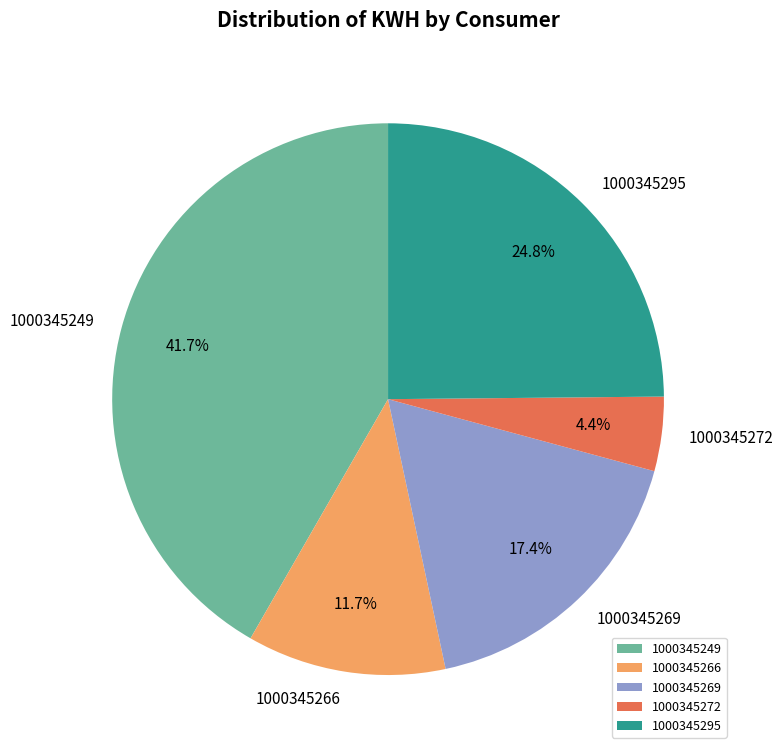

What percentage is the 1000345272 slice, to the nearest percent?

4%